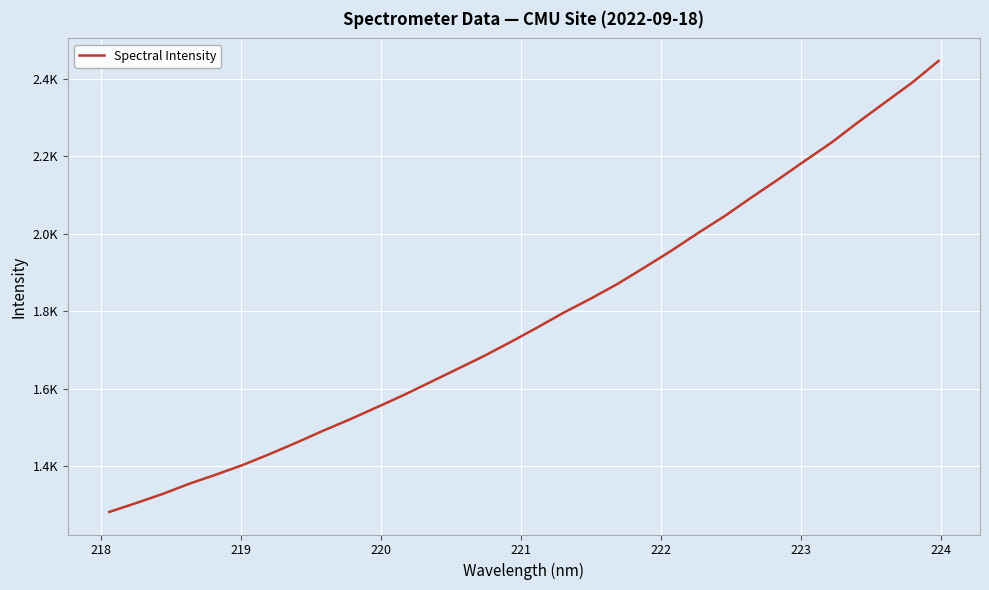

Does the chart display data point markers on the line(s)?

No